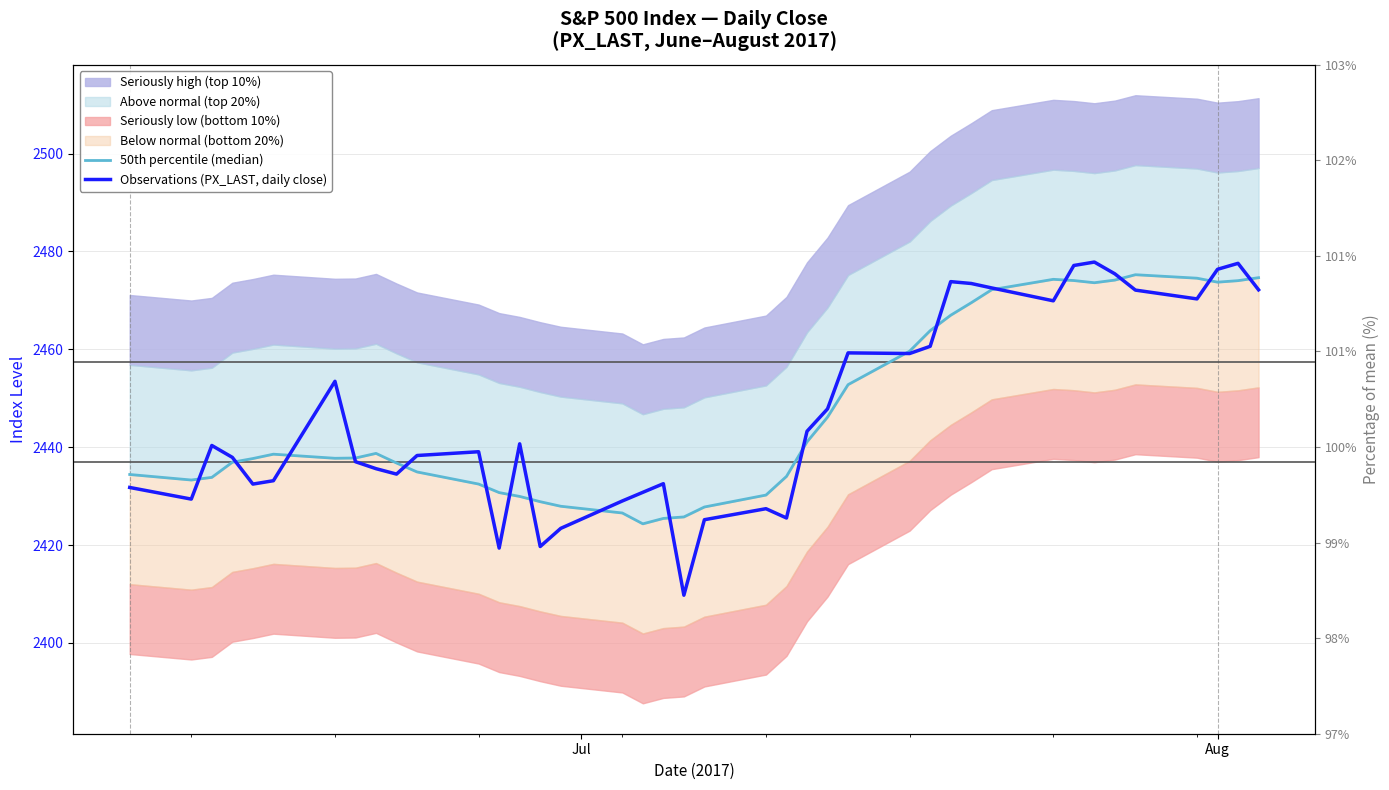

How many data points in 50th percentile (median) are less than 2437?

18